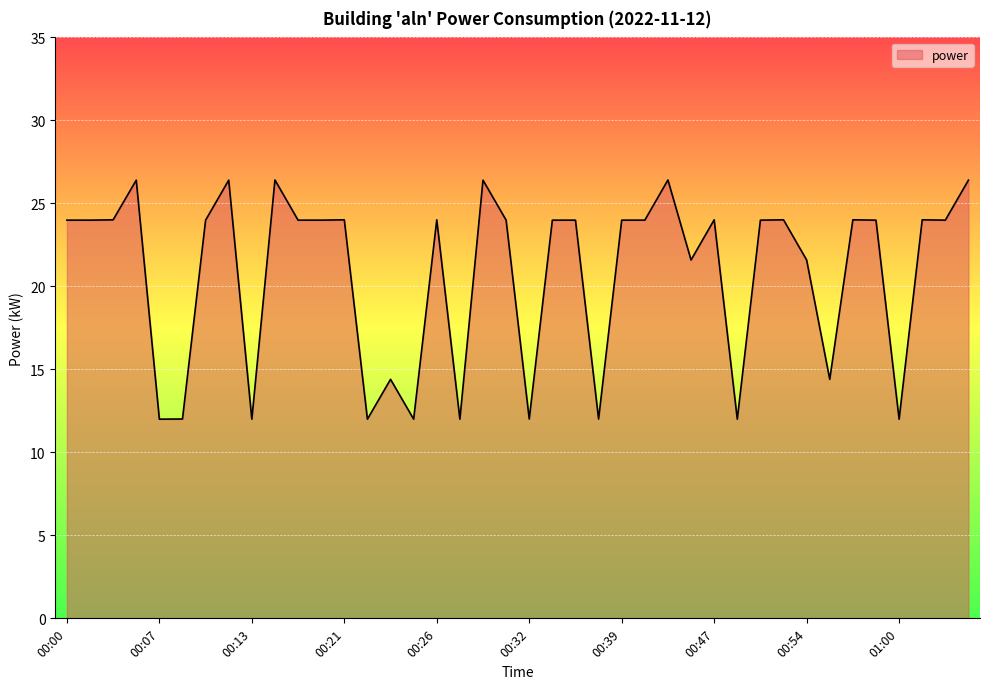

How many lines are shown in the chart?

1